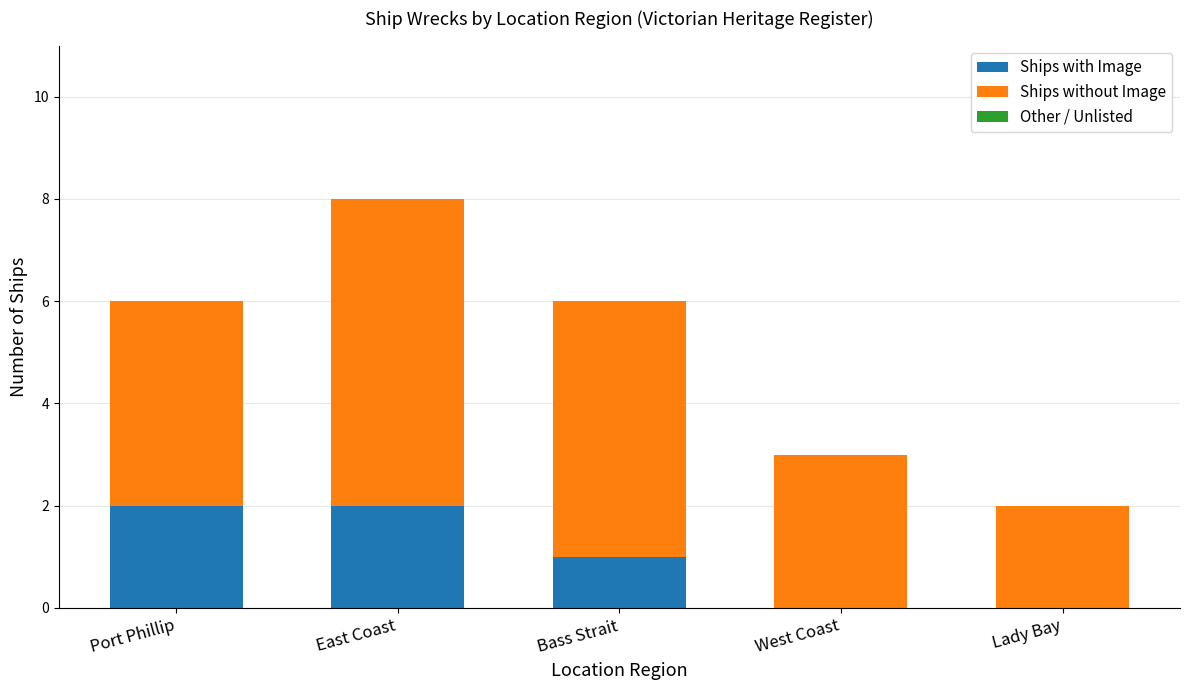

What is the total value across all series at Bass Strait?

6